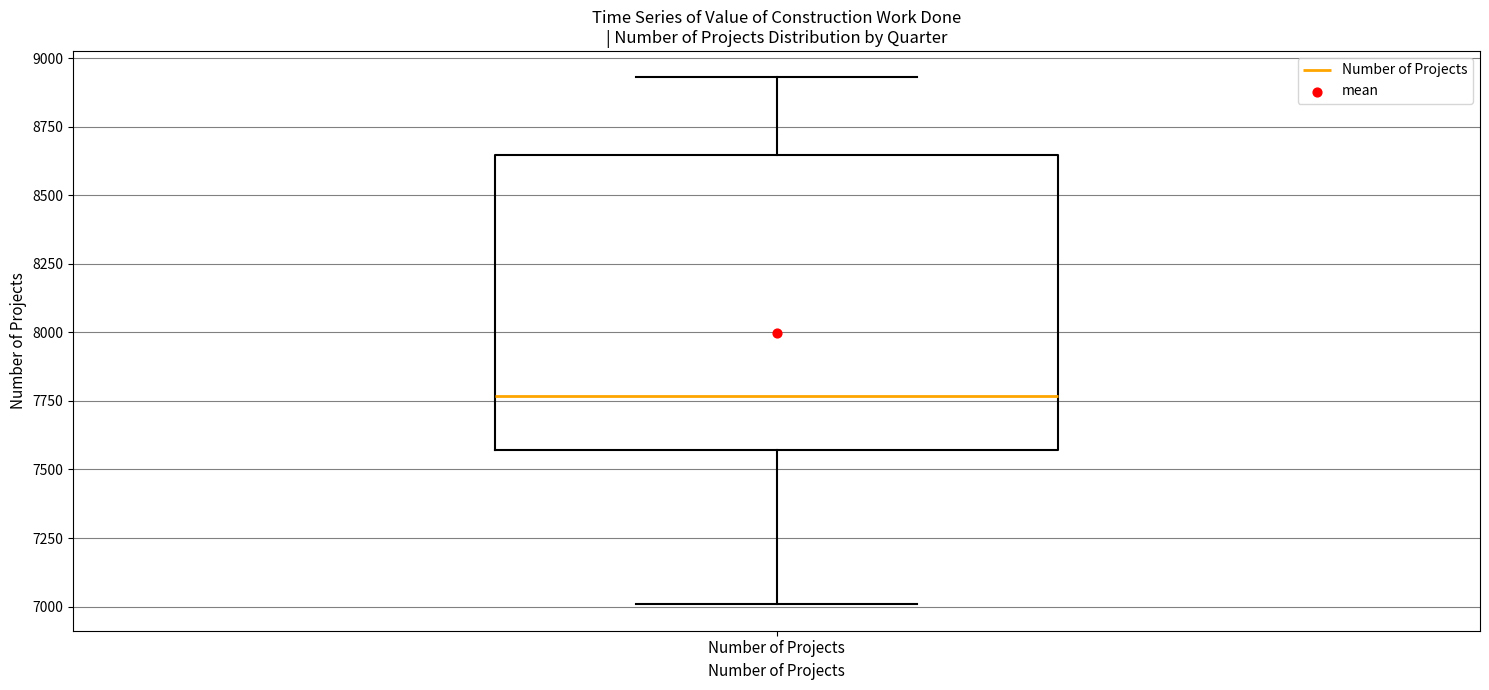

Transcribe this box plot: give where the median line is, the range the box spans, and where the two whiskers end, as read against the y-axis. The values are not printed on the chart, so give them approximately, as read against the axis.

median 7750, box 7550 to 8650, whiskers 7000 to 8950